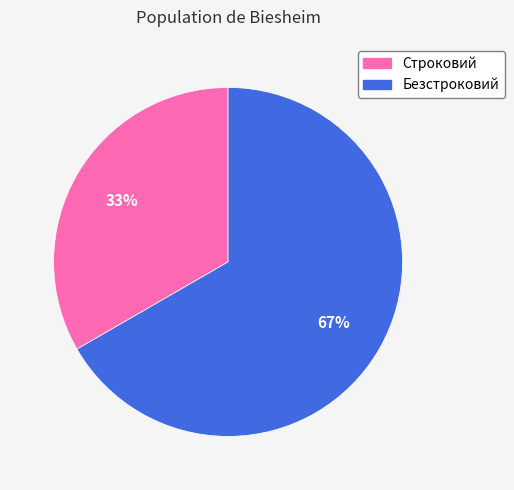

To the nearest percent, what is the combined percentage of Безстроковий and Строковий?

100%